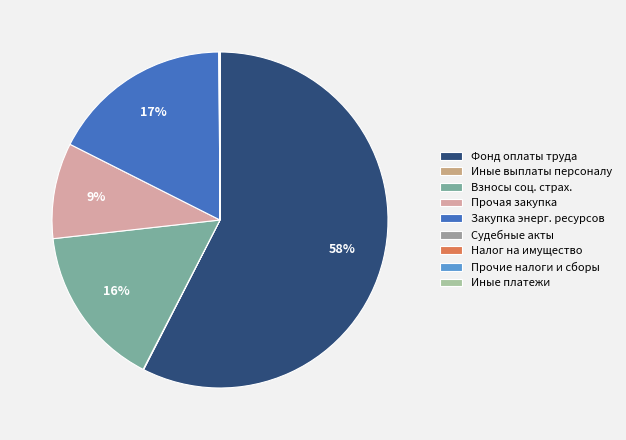

How many slices are in this pie chart?

9